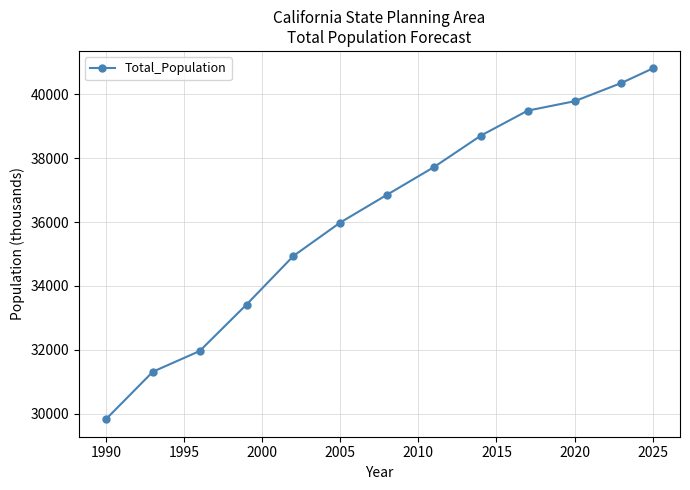

True or false: there are more than 2 points higher than both neighbors.

False